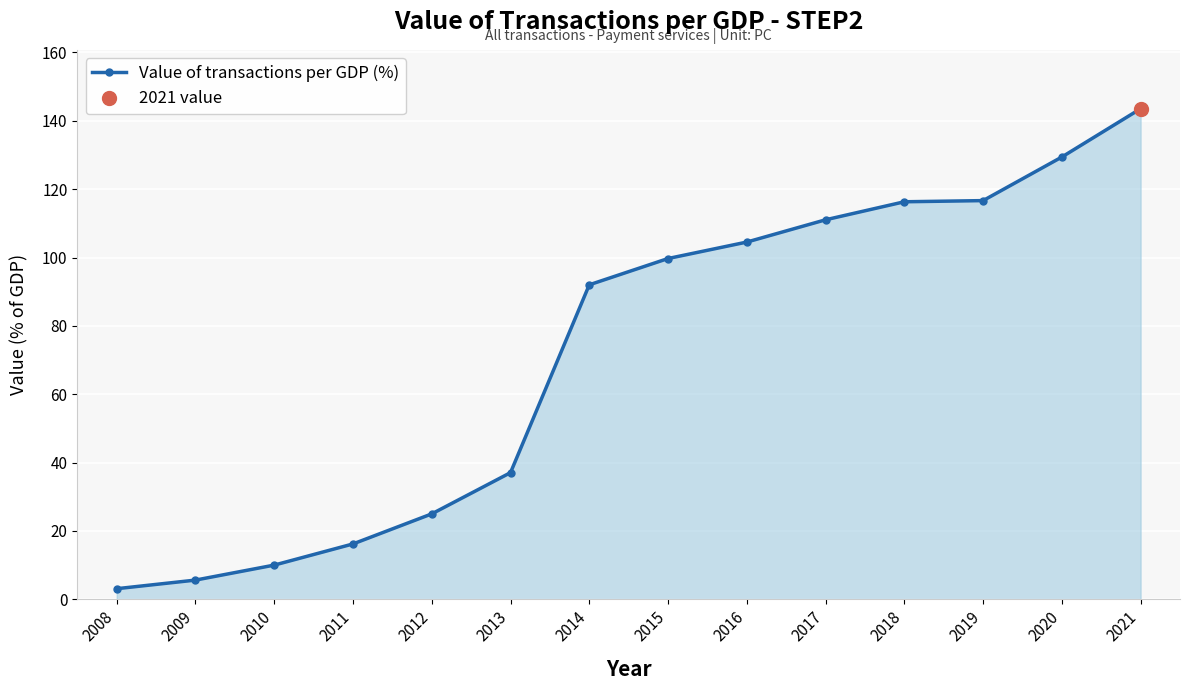

List the labels in order of value, smallest first.

2008, 2009, 2010, 2011, 2012, 2013, 2014, 2015, 2016, 2017, 2018, 2019, 2020, 2021